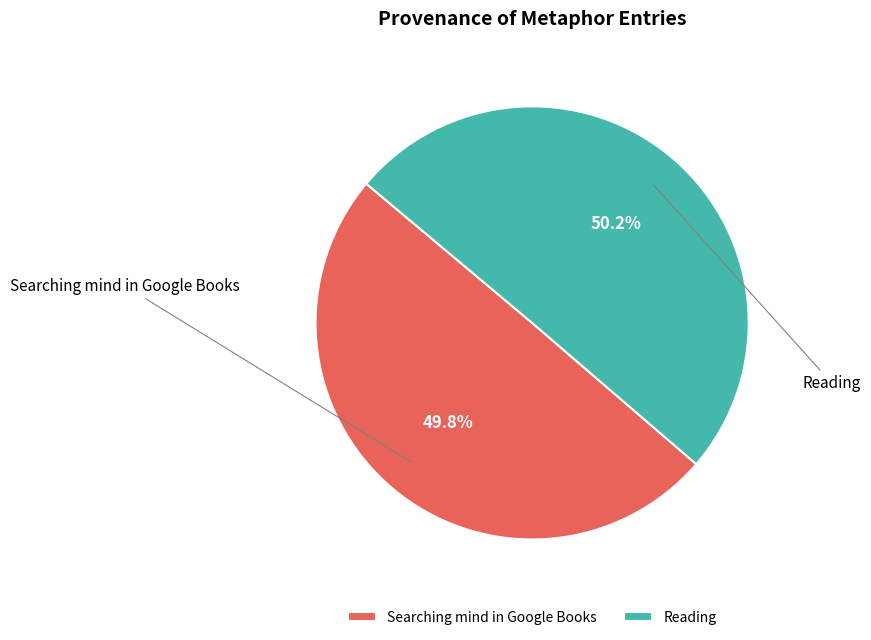

To the nearest percent, what percentage of the pie is Searching mind in Google Books?

50%